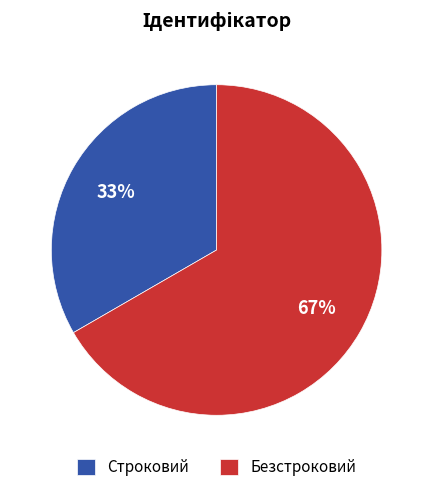

What percentage is the Строковий slice, to the nearest percent?

33%